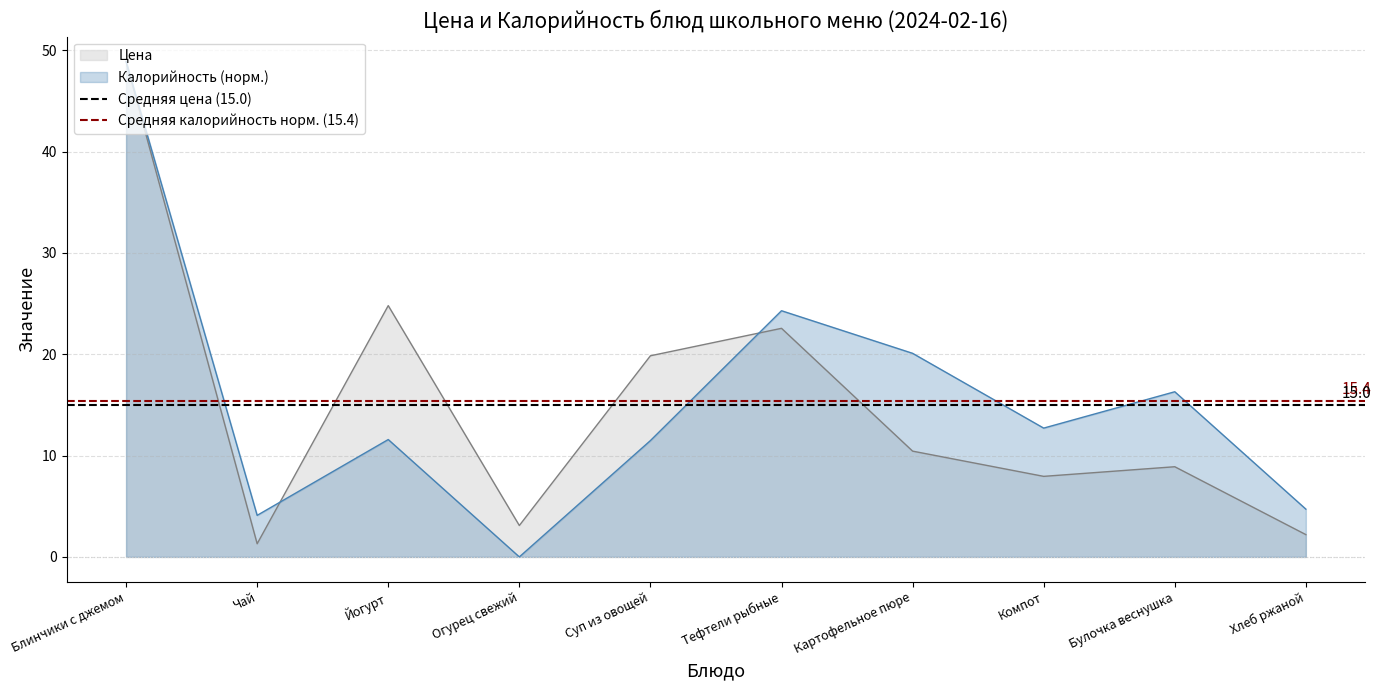

The Цена series shows 10.4 at Картофельное пюре. True or false?

True